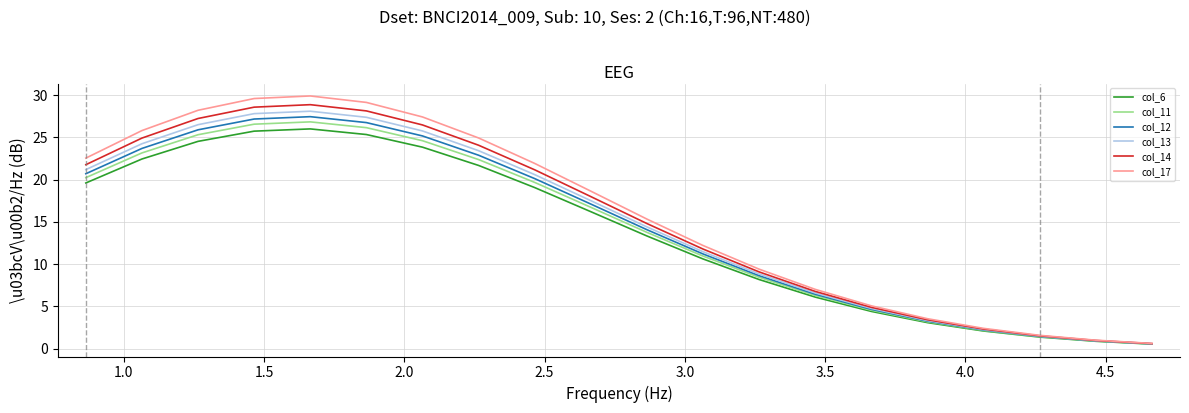

What is the highest value of the col_13 series?

28.1